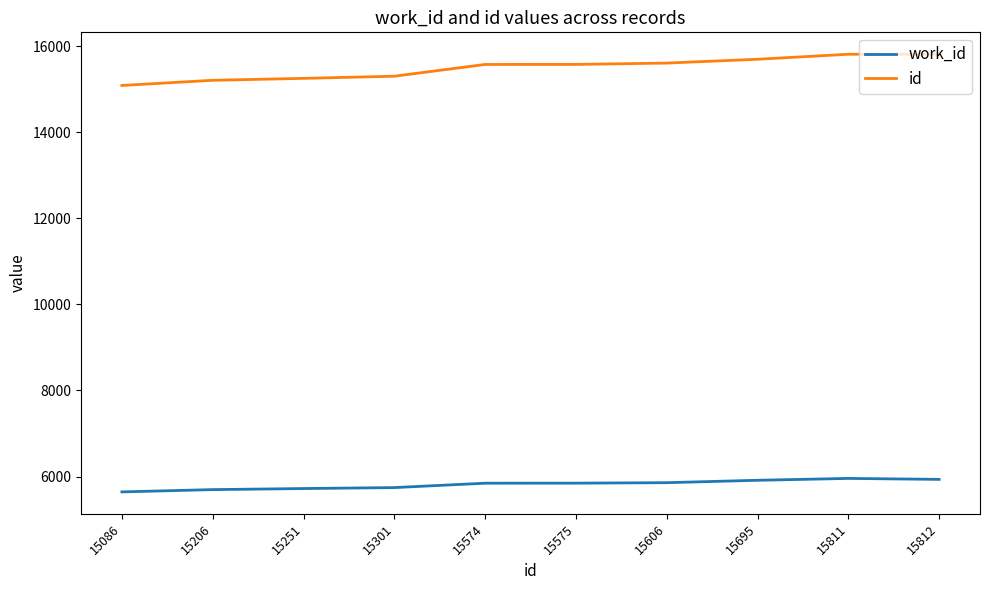

What are all the series names shown in the legend?

work_id, id